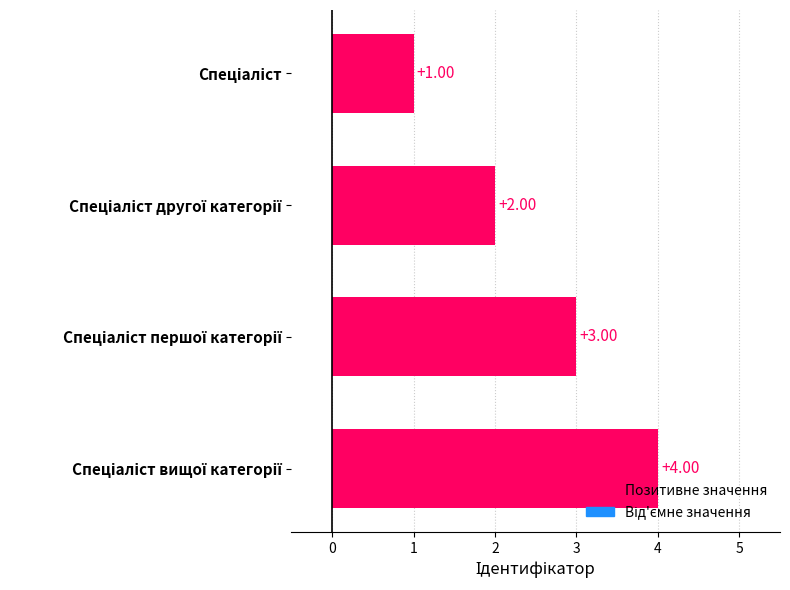

What is the sum of all values?

10